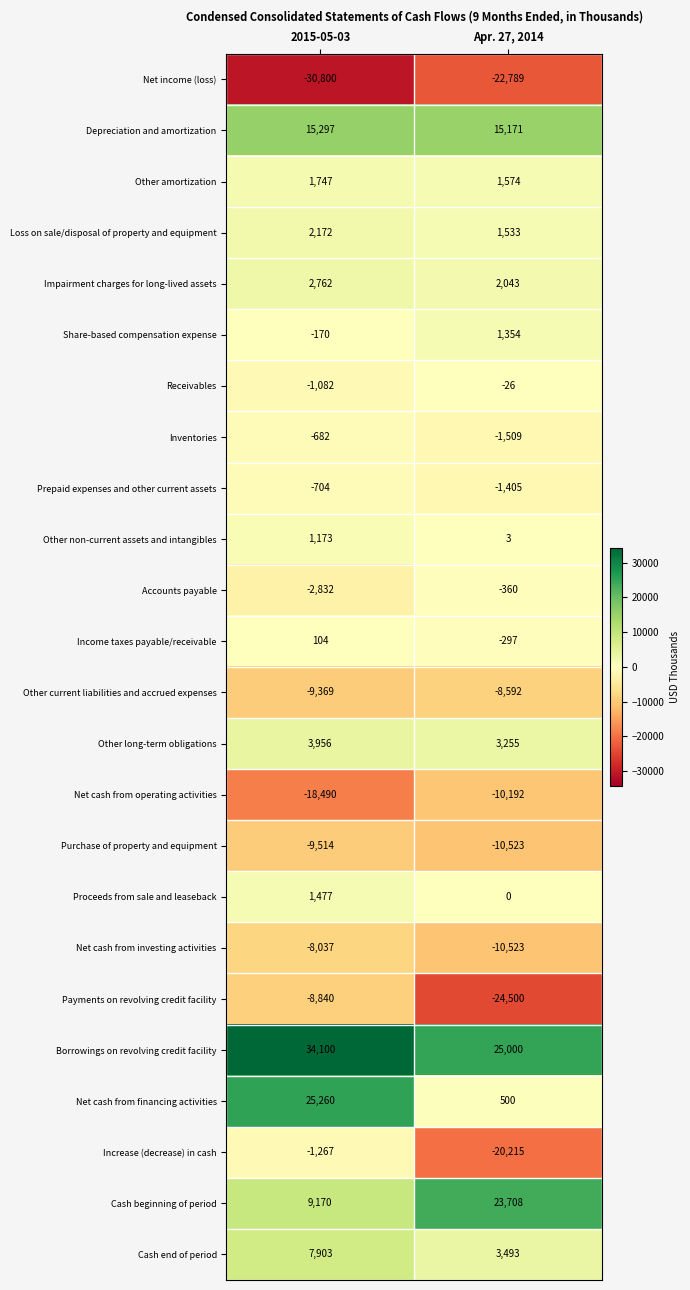

What is the total value across all series at 2015-05-03?

13334